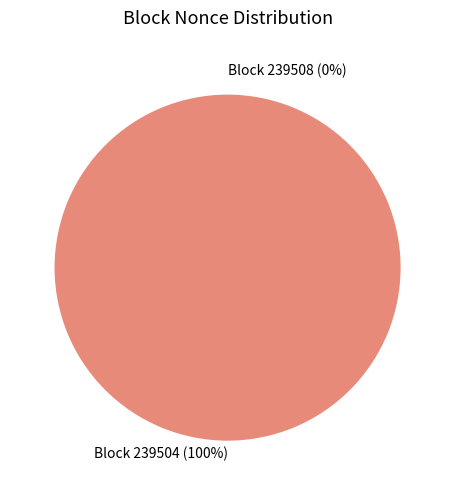

How many slices are in this pie chart?

2